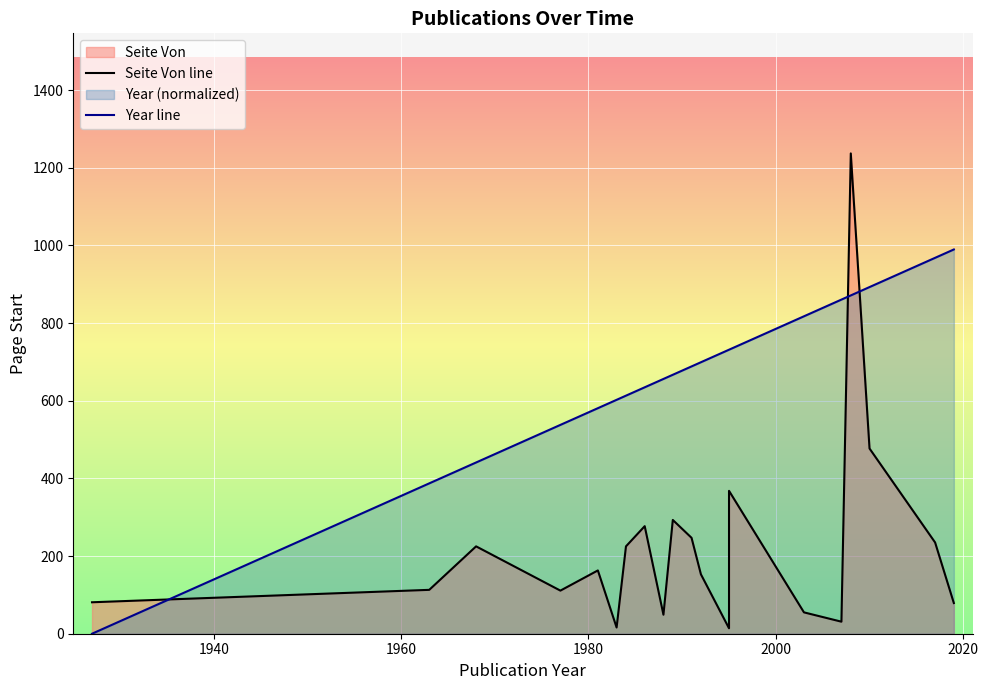

Reading left to right, transcribe all the data shown in this chart.

Seite Von line: 81.0	113.0	225.0	111.0	163.0	16.0	225.0	277.0	49.0	293.0	247.0	153.0	14.0	368.0	55.0	31.0	1237.0	477.0	235.0	79.0
Year line: 0.0	387.2	441.0	537.8	580.9	602.4	613.1	634.6	656.1	666.9	688.4	699.2	731.4	731.4	817.5	860.5	871.3	892.8	968.1	989.6